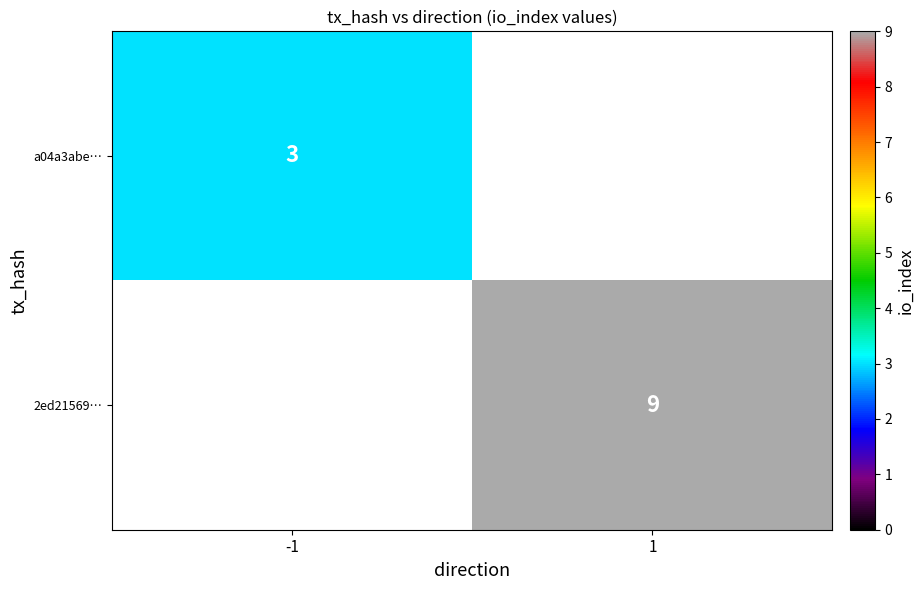

Is it true that 2ed21569… equals 6 at 1?

False